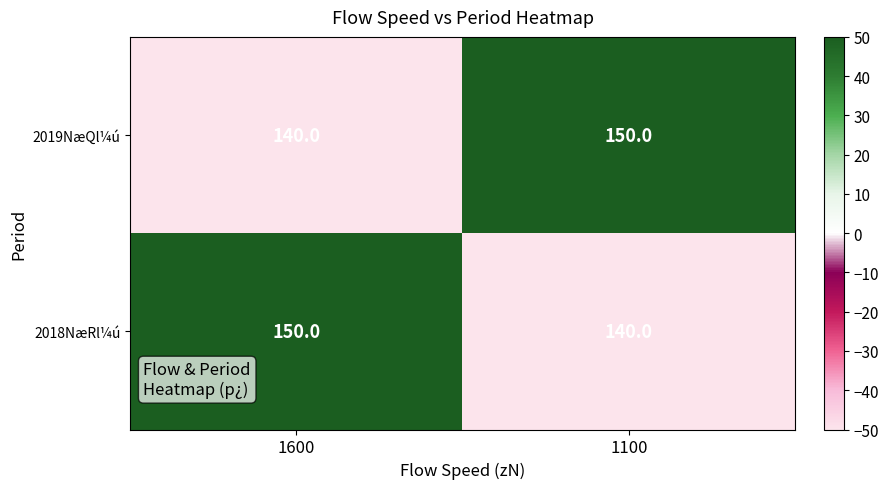

Reading left to right, extract all data points from this chart.

2019NæQl¼ú: 140	150
2018NæRl¼ú: 150	140